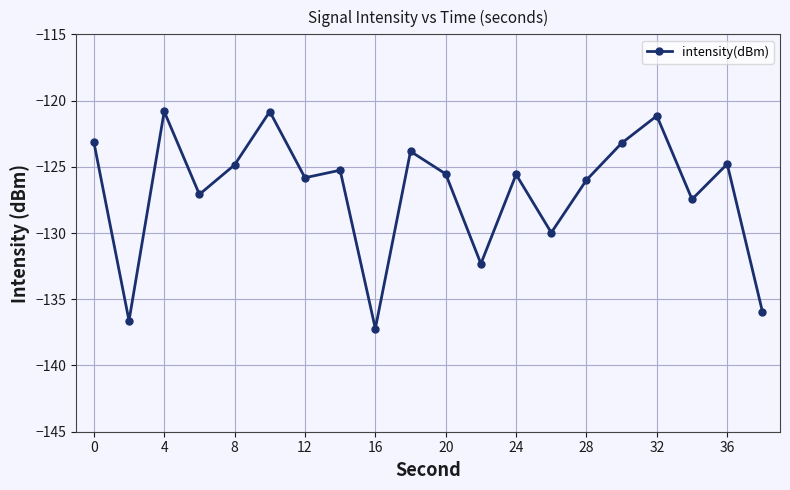

True or false: the data has more than 0 interior local peaks.

True